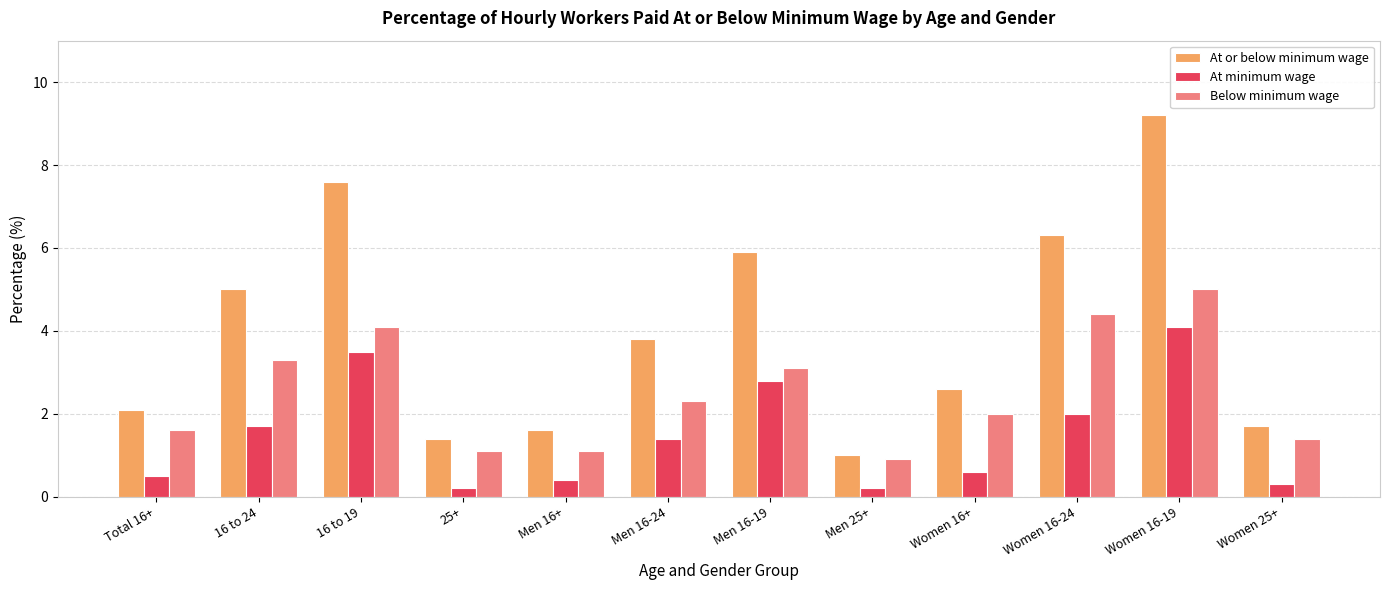

What is the value of the Below minimum wage bar at the 2nd from the left?

3.3